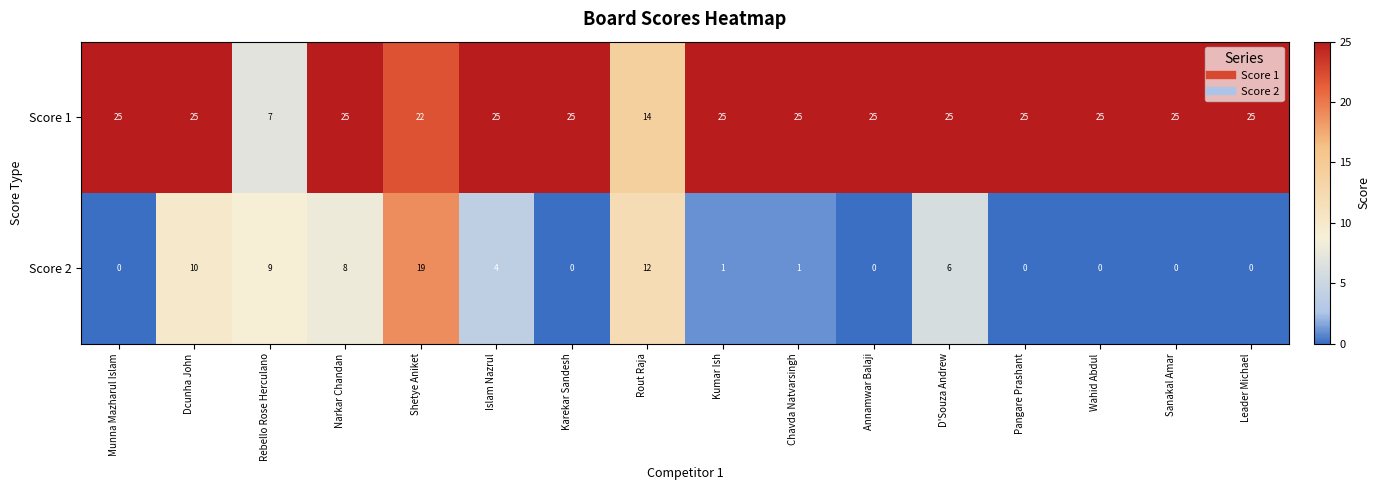

The Score 1 series shows 25 at Sanakal Amar. True or false?

True